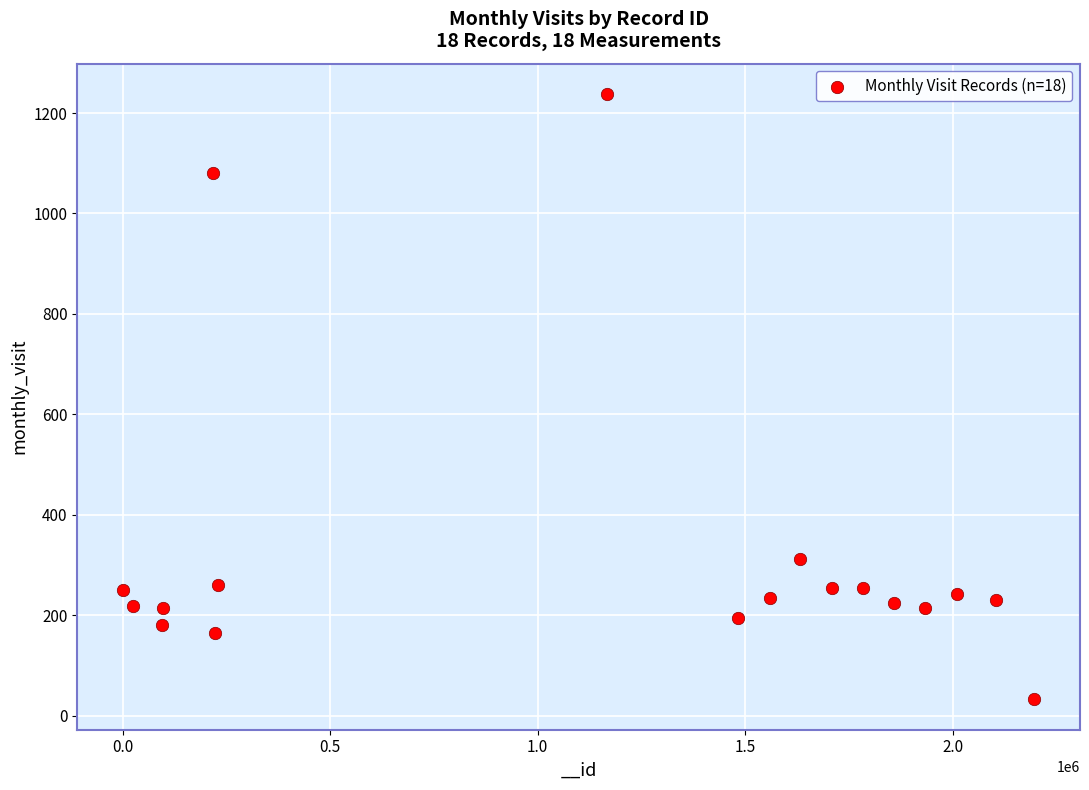

What Y value in the scatter plot is closest to 635?

311